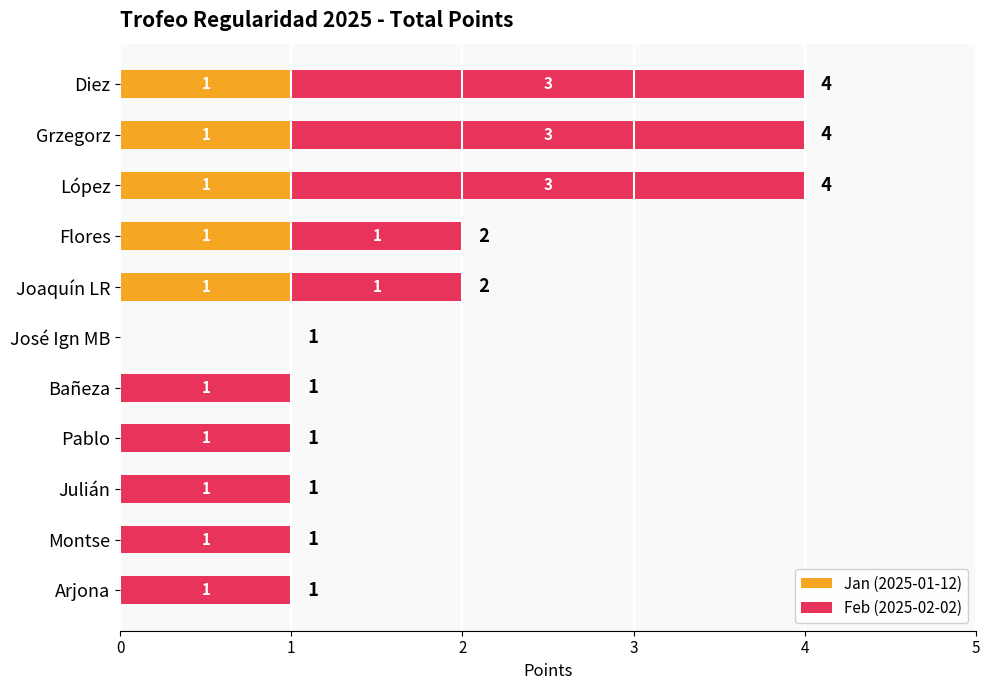

Is it true that Jan (2025-01-12) equals 0 at Julián?

True